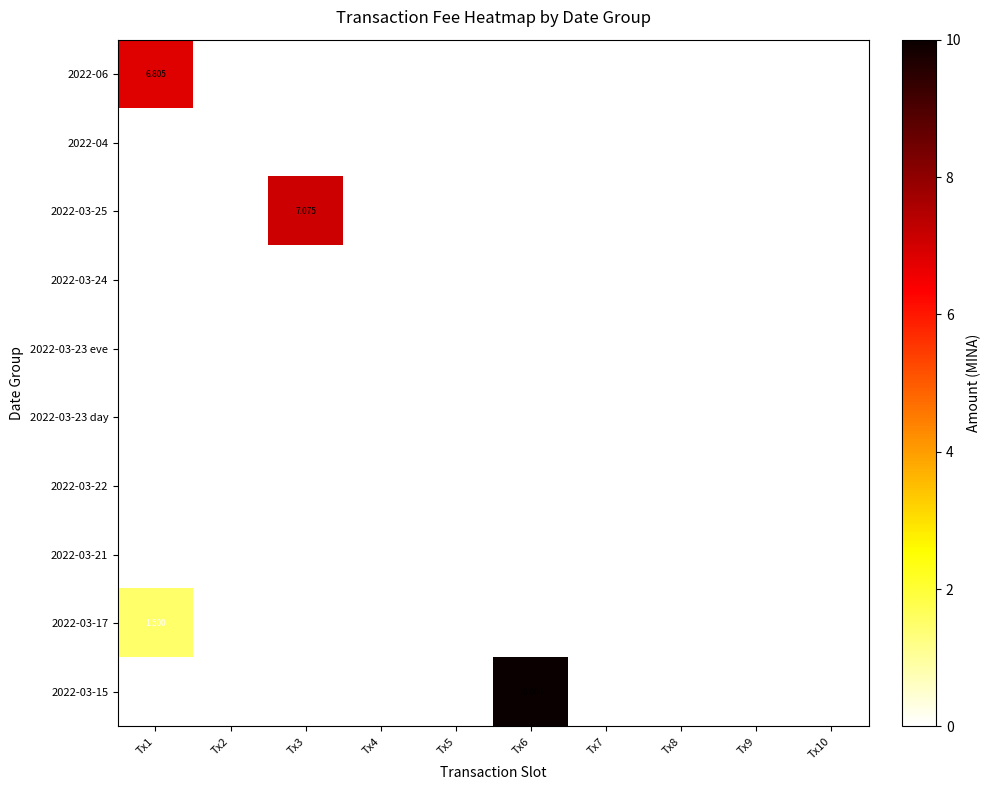

At which label is 2022-04 closest to 0?

Tx1